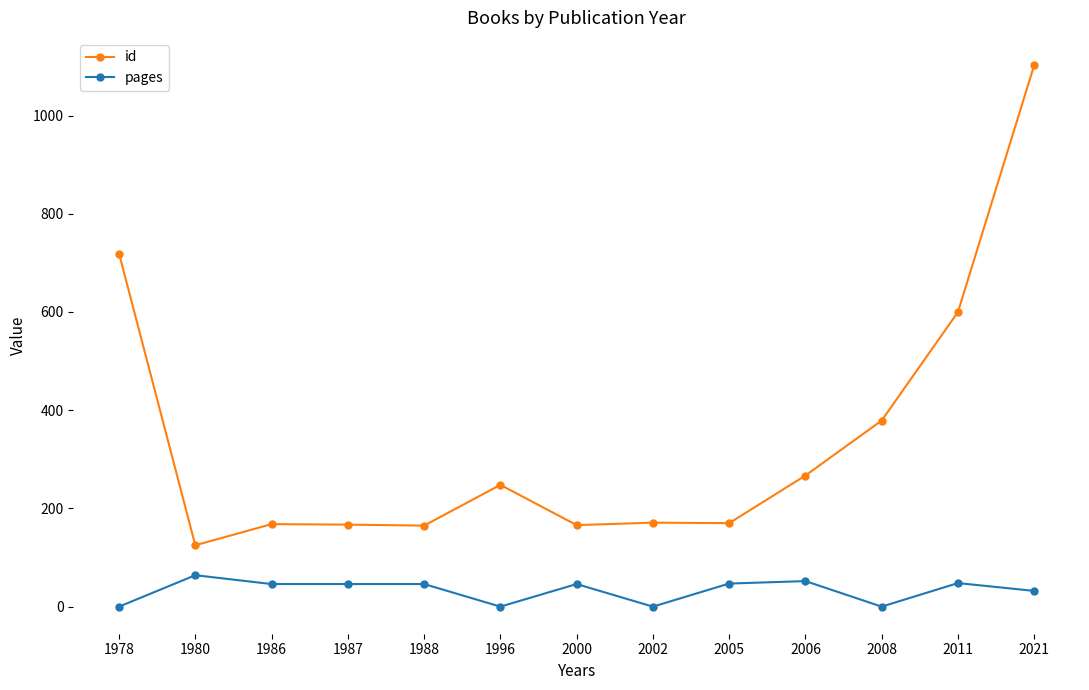

Which series has the largest total across all categories?

id